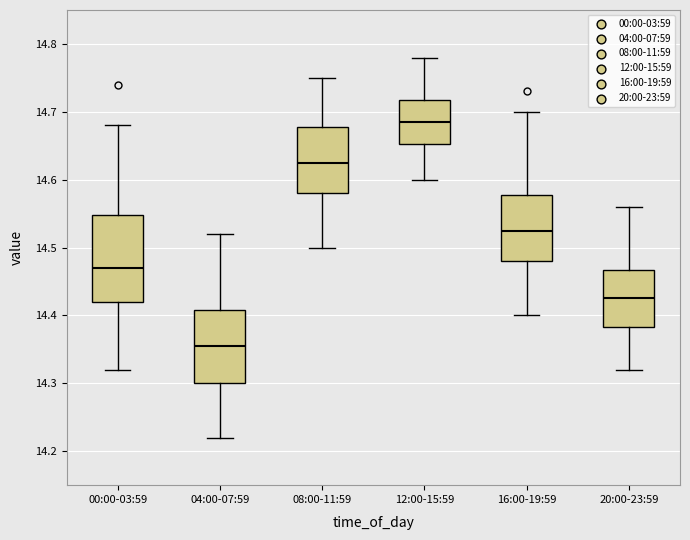

Reading left to right, read every box against the y-axis: the position of its median line, the range the box covers, and the ends of its whiskers. The values are not printed on the chart, so give them approximately, as read against the axis.

00:00-03:59: median 14.47, box 14.42 to 14.55, whiskers 14.32 to 14.68
04:00-07:59: median 14.36, box 14.30 to 14.41, whiskers 14.22 to 14.52
08:00-11:59: median 14.63, box 14.58 to 14.68, whiskers 14.50 to 14.75
12:00-15:59: median 14.69, box 14.65 to 14.72, whiskers 14.60 to 14.78
16:00-19:59: median 14.53, box 14.48 to 14.58, whiskers 14.40 to 14.70
20:00-23:59: median 14.43, box 14.38 to 14.47, whiskers 14.32 to 14.56